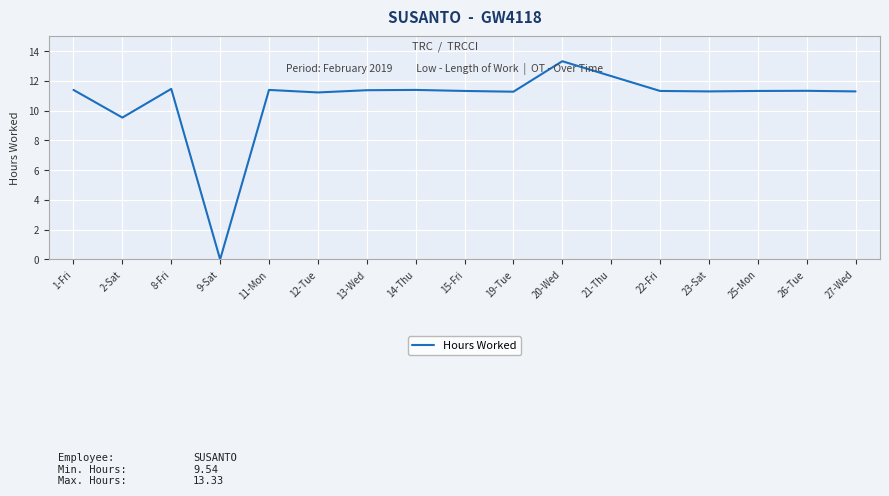

The value at 22-Fri is 17.6. True or false?

False